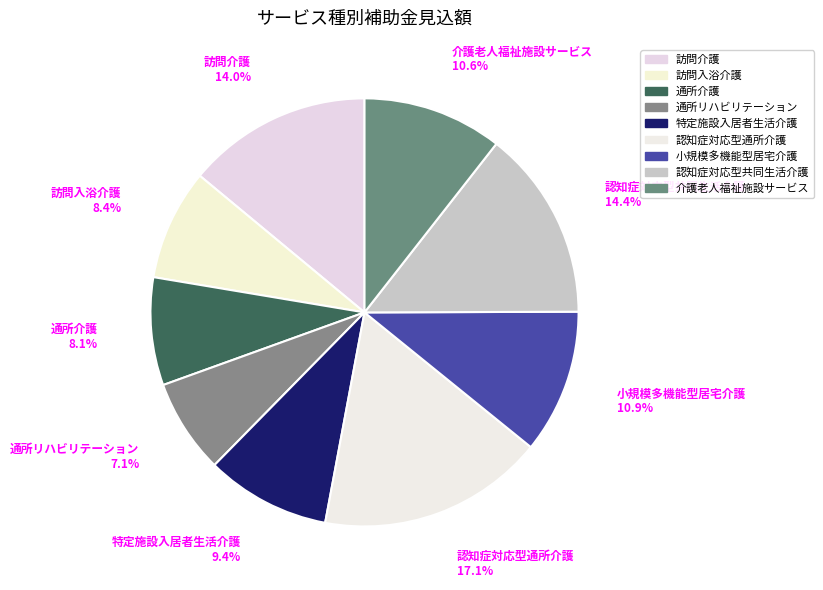

How many segments does this pie chart have?

9